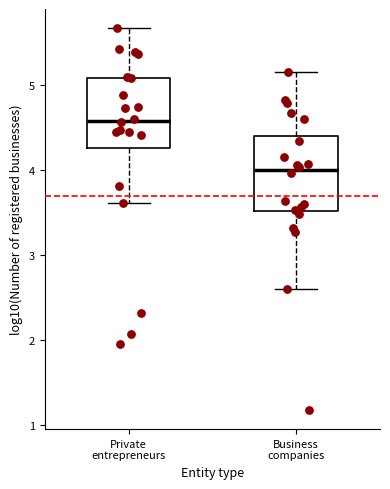

Reading left to right, transcribe this box plot: for each box, give where its median line is, the range the box spans, and where its two whiskers end, as read against the y-axis. The values are not printed on the chart, so give them approximately, as read against the axis.

Private entrepreneurs: median 4.6, box 4.3 to 5.1, whiskers 3.6 to 5.7
Business companies: median 4.0, box 3.5 to 4.4, whiskers 2.6 to 5.2